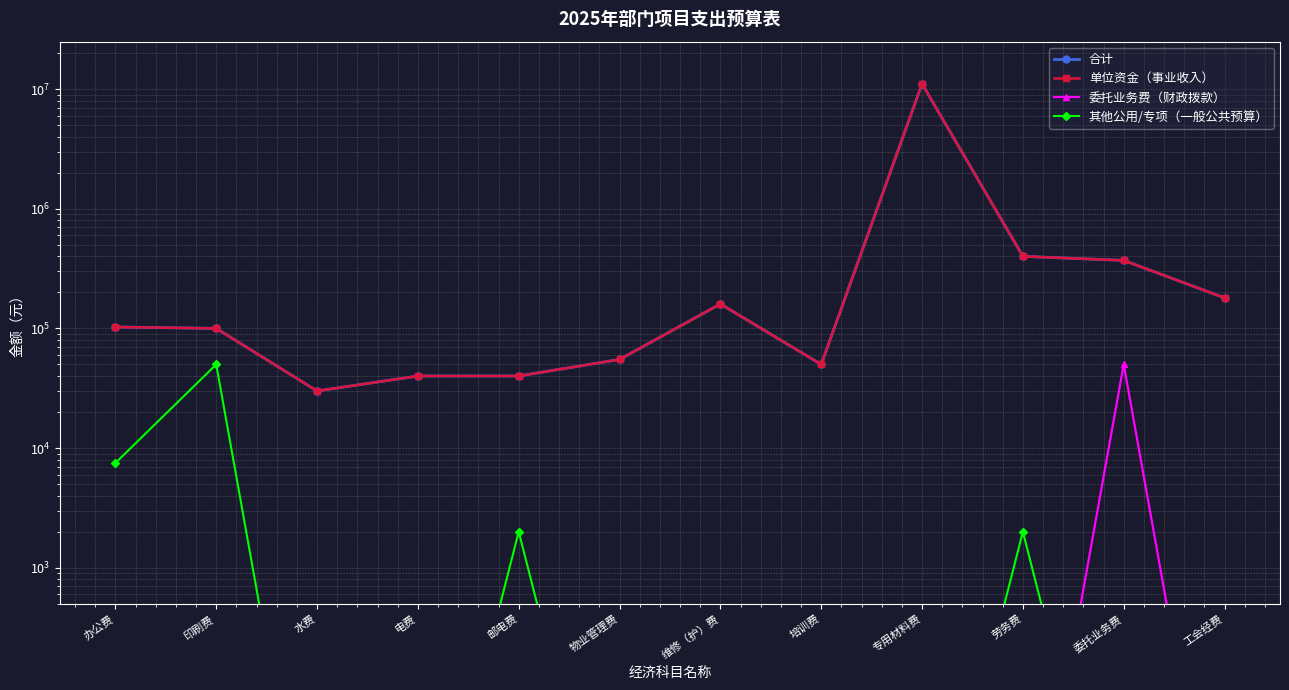

What is the difference between the maximum and minimum values in the 合计 series?

11030000